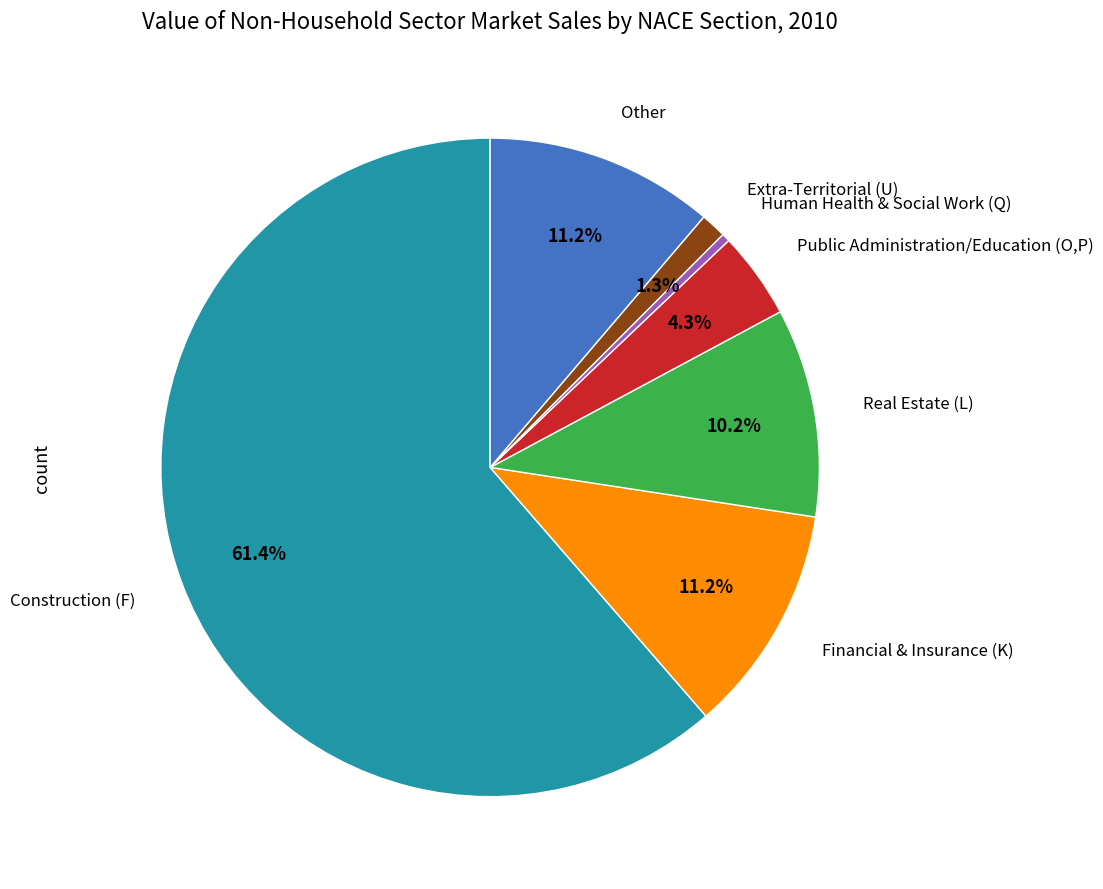

Is there any slice that represents more than half of the pie?

Yes